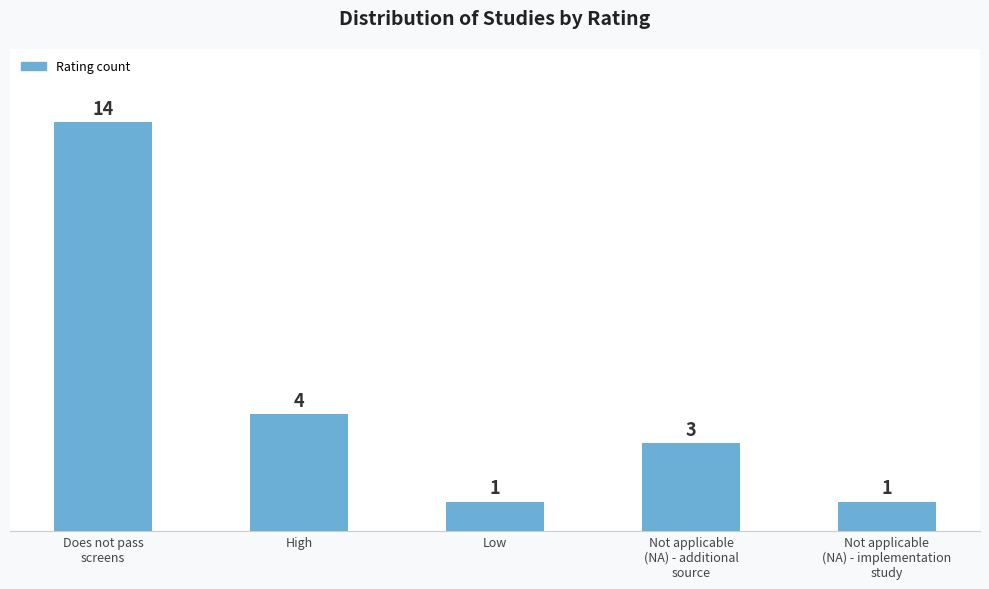

Reading left to right, extract all data points from this chart.

14	4	1	3	1